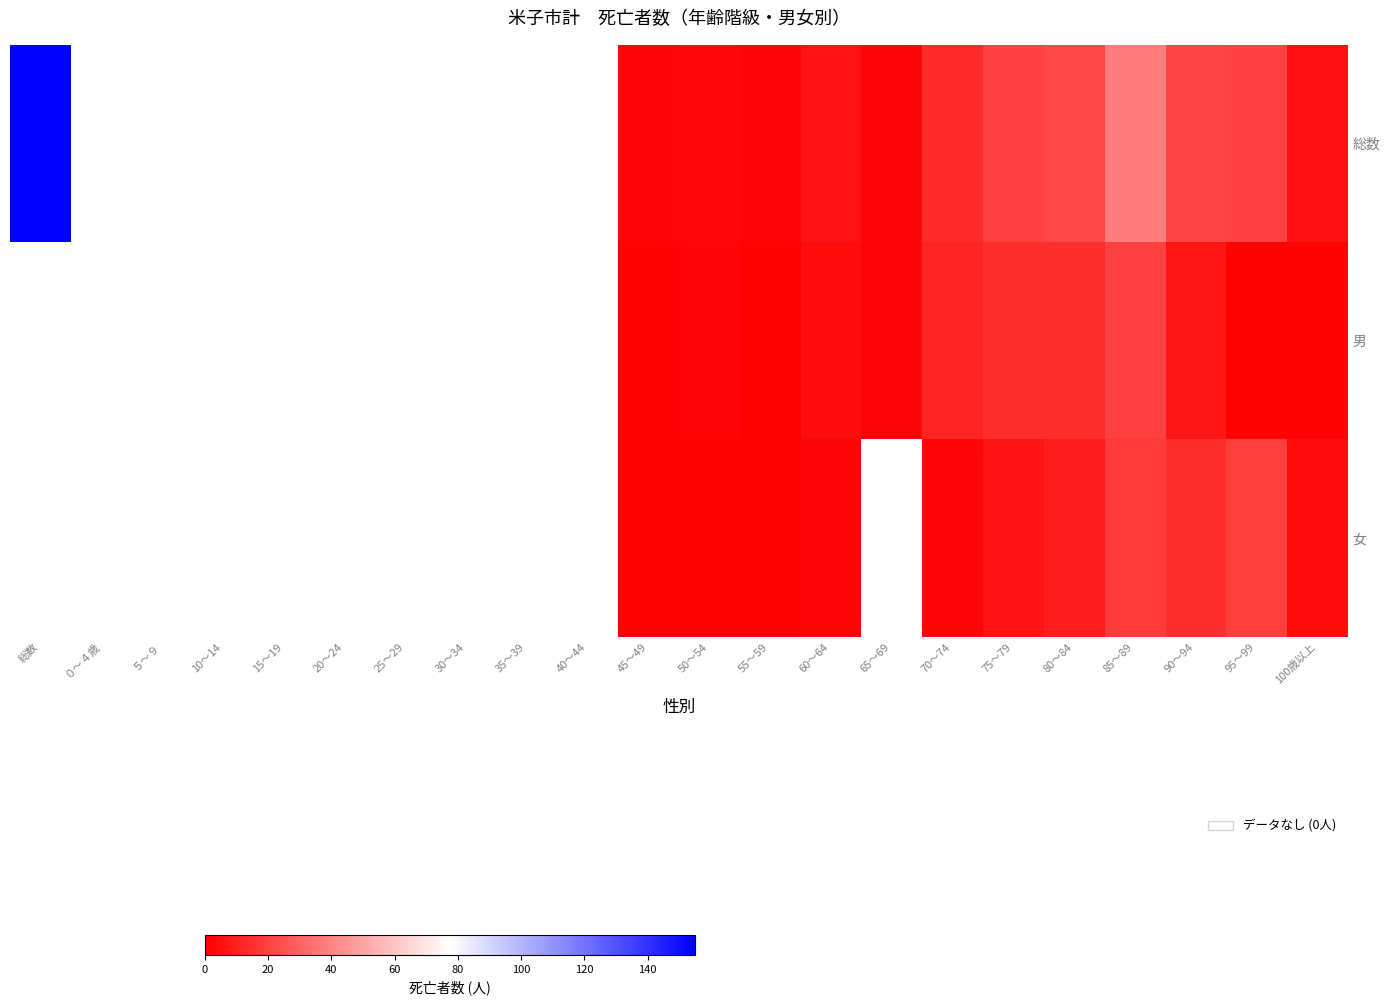

What is the highest value of the 男 series?

78.0